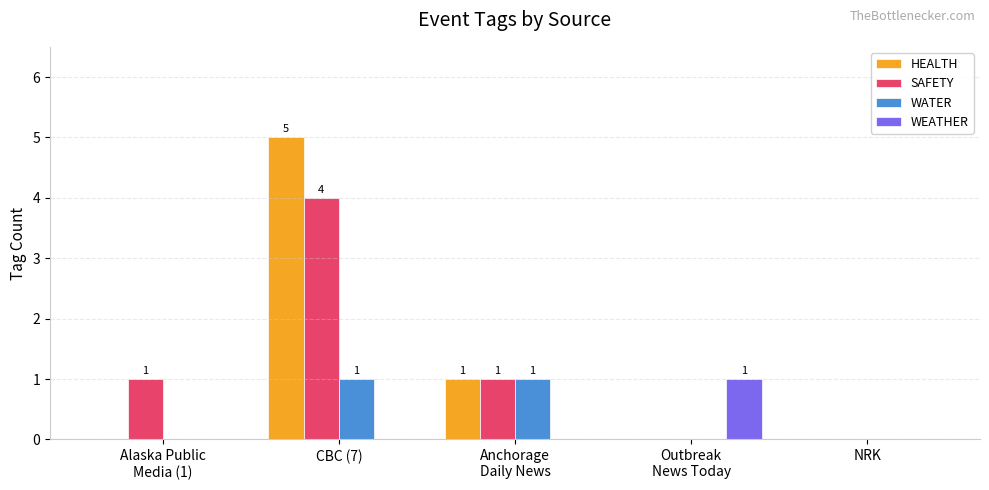

At which category is the sum across all series the highest?

CBC (7)